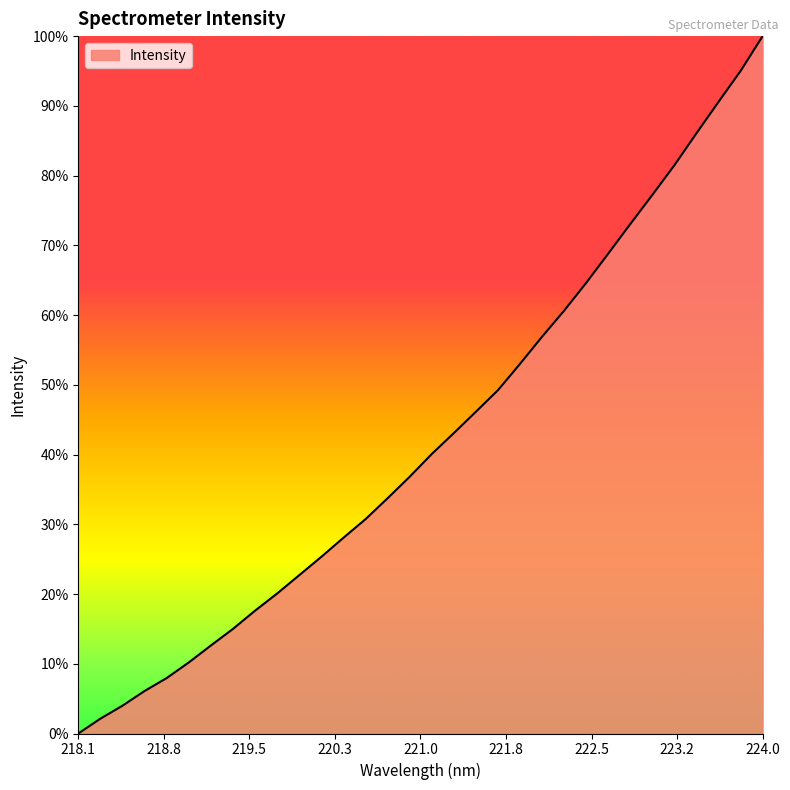

Is this an area chart (filled region under the line)?

Yes